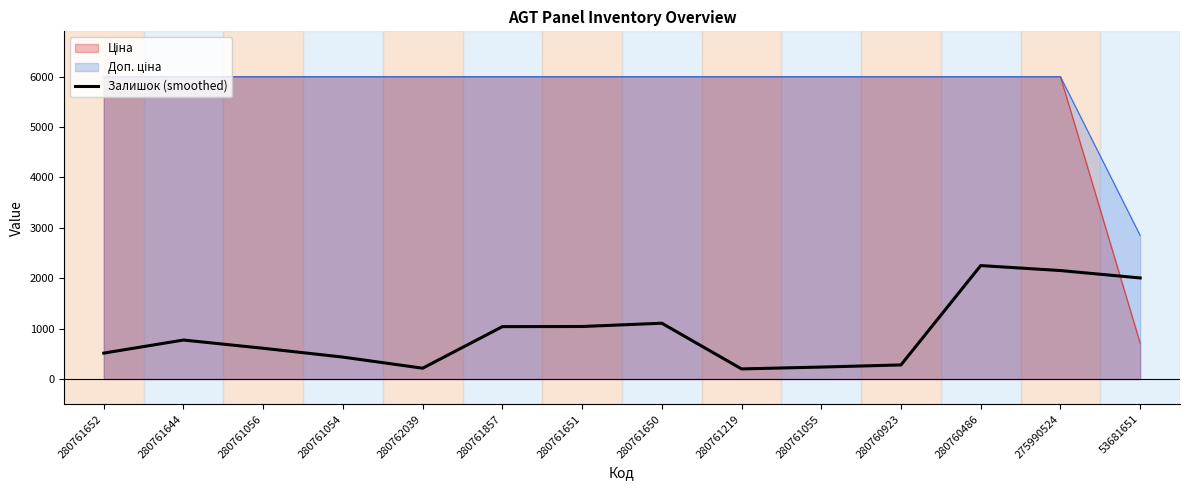

Reading right to left, what are all the values shown in this chart?

2004.6	2151.4	2250.2	279.5	237.2	200.5	1106.8	1041.8	1039.0	214.6	434.8	609.8	773.6	513.9